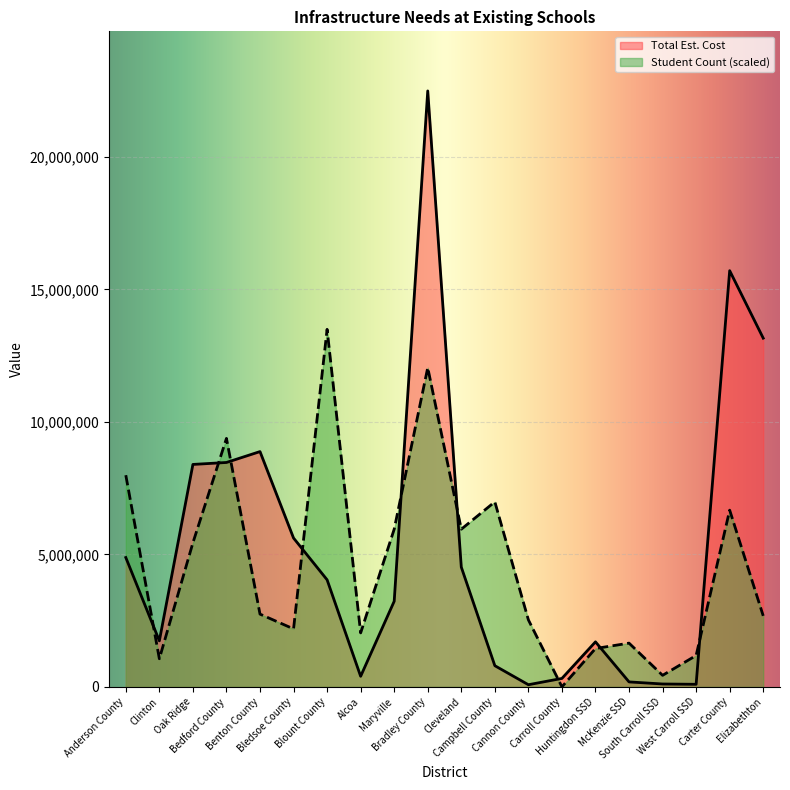

Reading left to right, extract all data points from this chart.

Total Est. Cost: Anderson County=4880555.0	Clinton=1738000.0	Oak Ridge=8393133.0	Bedford County=8467192.0	Benton County=8877700.0	Bledsoe County=5616000.0	Blount County=4040500.0	Alcoa=400000.0	Maryville=3230000.0	Bradley County=22484200.0	Cleveland=4520000.0	Campbell County=800000.0	Cannon County=82500.0	Carroll County=320000.0	Huntingdon SSD=1700000.0	McKenzie SSD=188500.0	South Carroll SSD=110000.0	West Carroll SSD=98000.0	Carter County=15702500.0	Elizabethton=13156933.0
Student Count: Anderson County=7987097.8	Clinton=1062547.8	Oak Ridge=5436263.4	Bedford County=9375845.4	Benton County=2746314.4	Bledsoe County=2188656.7	Blount County=13490520.0	Alcoa=2037549.4	Maryville=5950747.6	Bradley County=12044207.7	Cleveland=5949548.4	Campbell County=6982114.6	Cannon County=2529247.6	Carroll County=2398.5	Huntingdon SSD=1448710.8	McKenzie SSD=1651386.4	South Carroll SSD=436532.1	West Carroll SSD=1184872.8	Carter County=6667907.5	Elizabethton=2680354.9